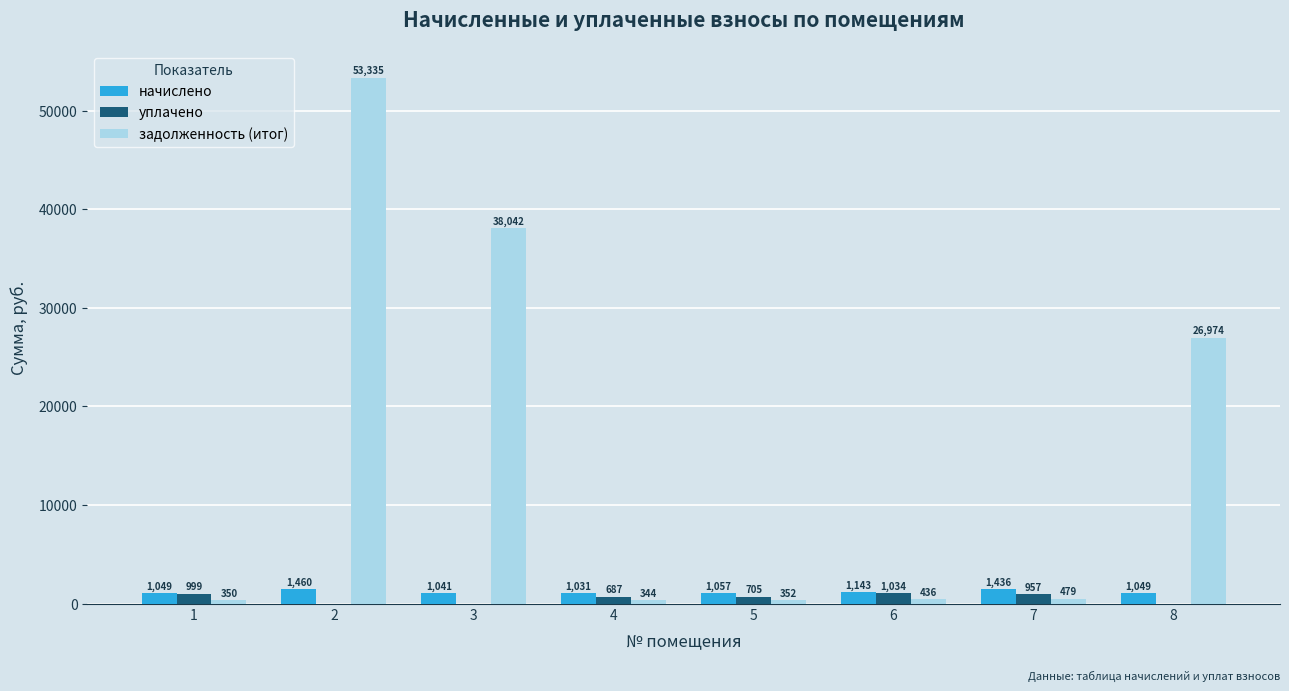

At which label is задолженность (итог) closest to 26839?

8